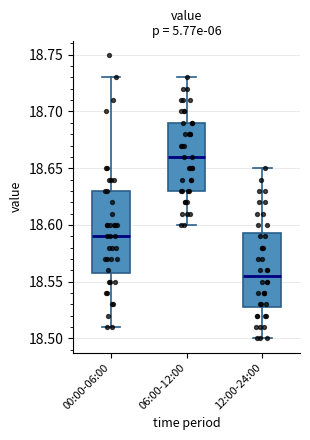

Which box's median line is the lowest?

12:00-24:00